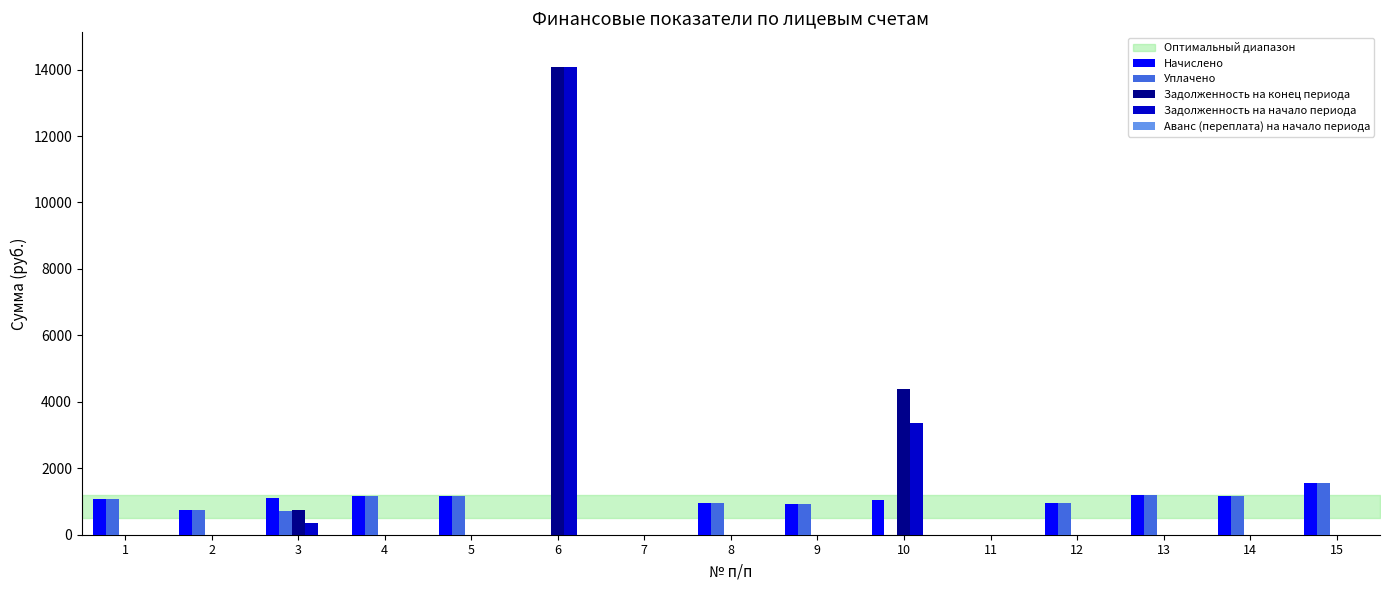

Does the chart contain stacked bars?

No